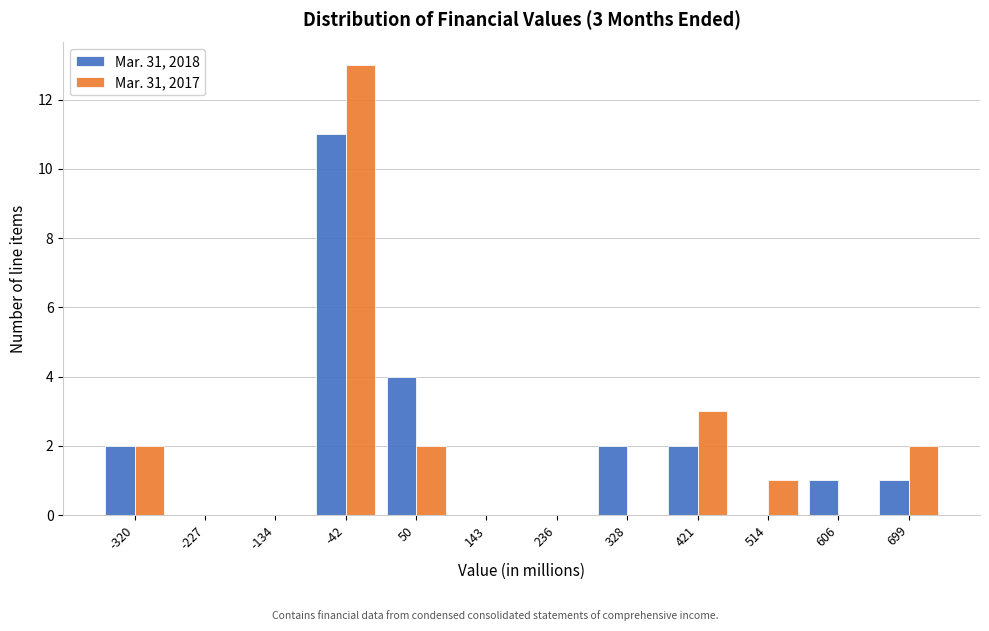

Reading left to right, transcribe all the data shown in this chart.

Mar. 31, 2018: -320=2	-227=0	-134=0	-42=11	50=4	143=0	236=0	328=2	421=2	514=0	606=1	699=1
Mar. 31, 2017: -320=2	-227=0	-134=0	-42=13	50=2	143=0	236=0	328=0	421=3	514=1	606=0	699=2